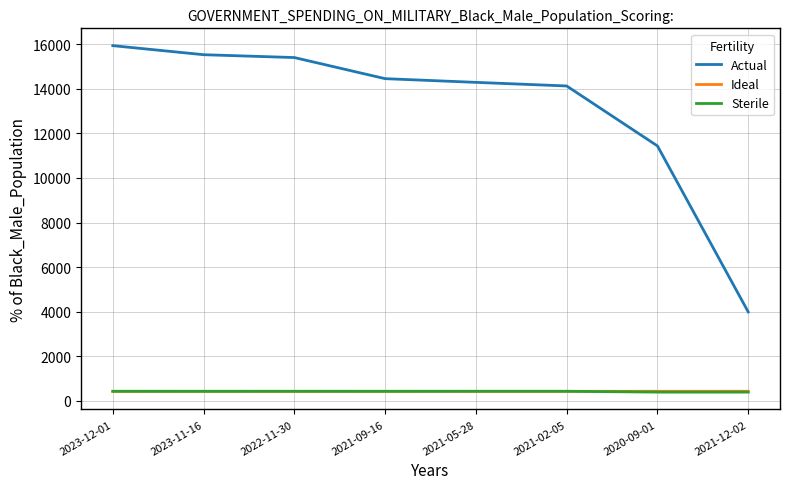

Which series has the largest total across all categories?

Actual